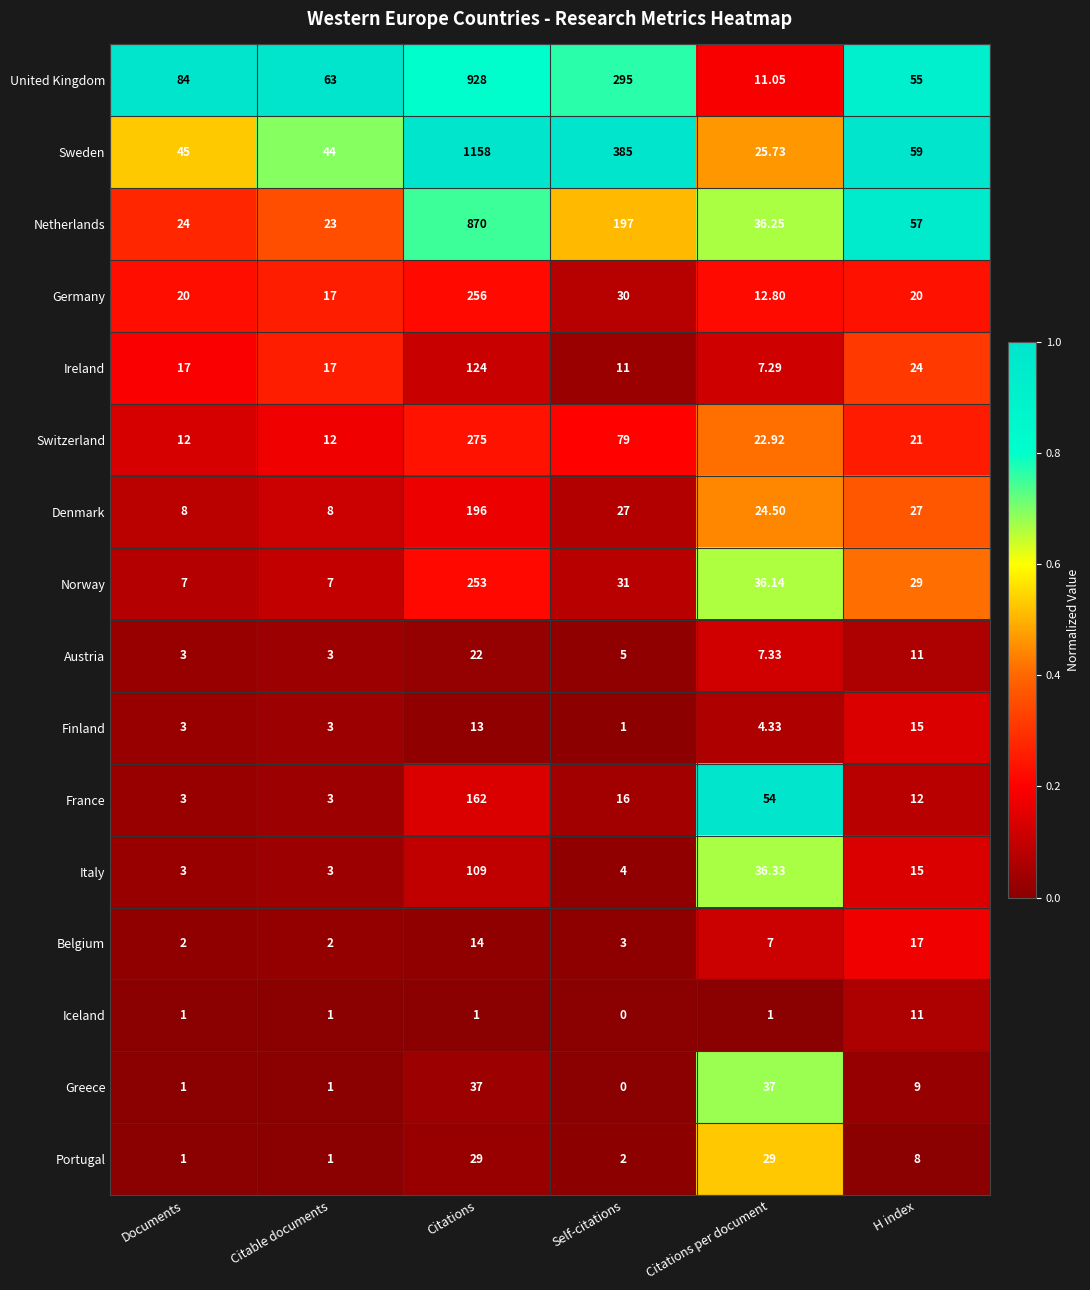

What is the difference between the highest and lowest values at H index?

51.0